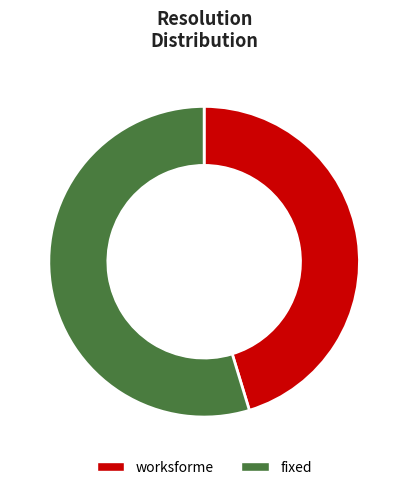

Does any single category account for the majority?

Yes